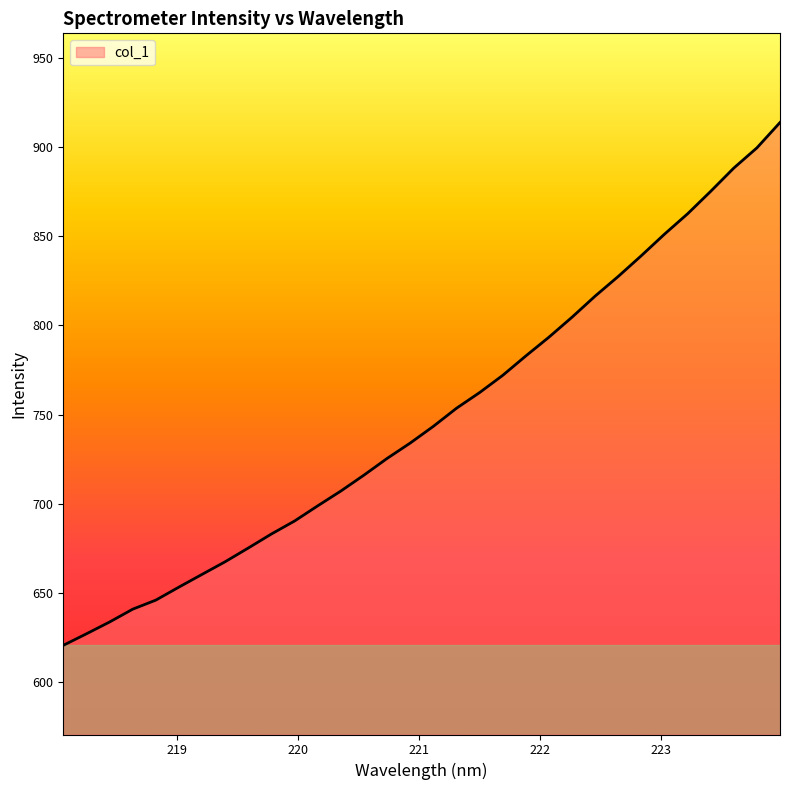

What is the minimum value shown in the chart?

620.6